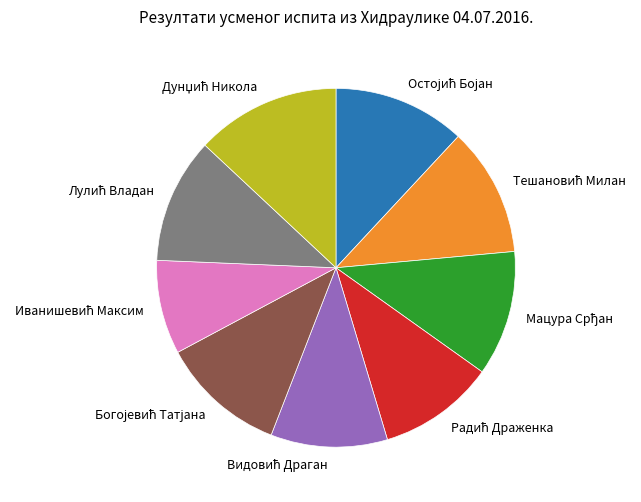

Count the number of slices in the pie.

9